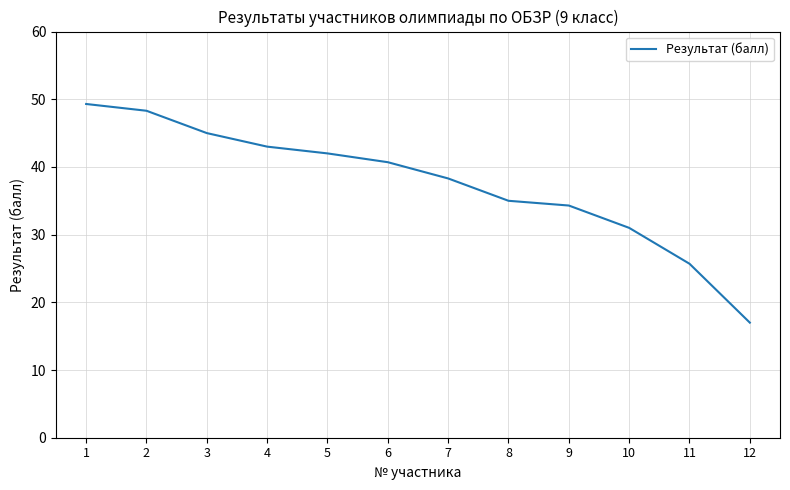

Between 5 and 1, which is larger?

1